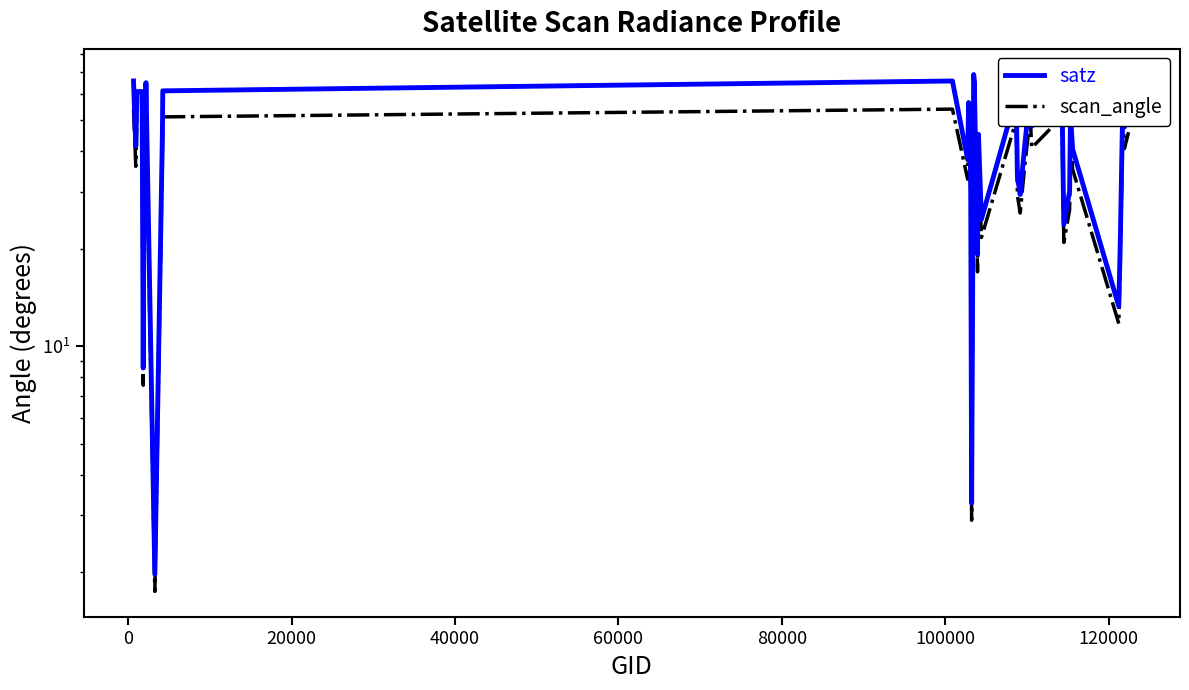

What is the value of the scan_angle point at the 15th from the left?

29.4